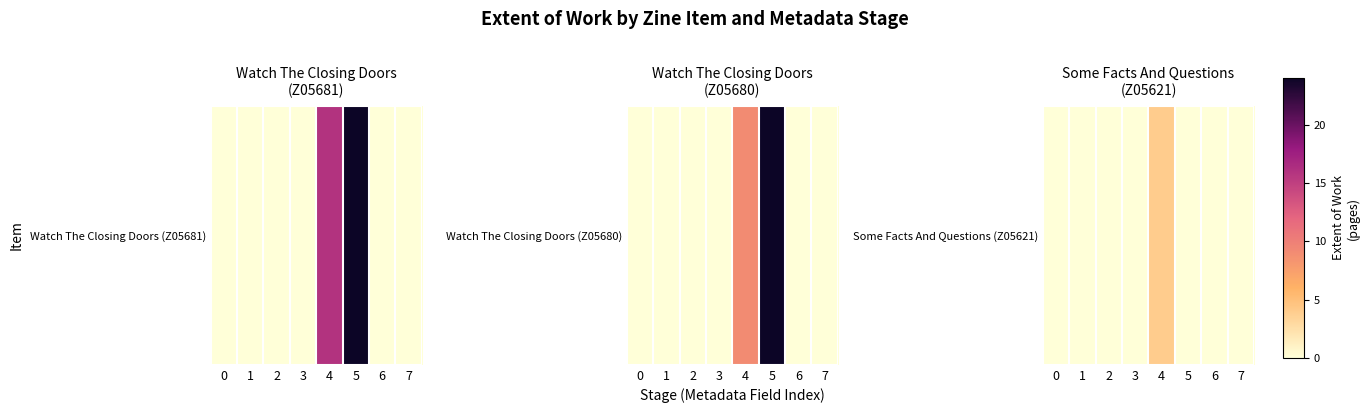

How many positive values are there?

1